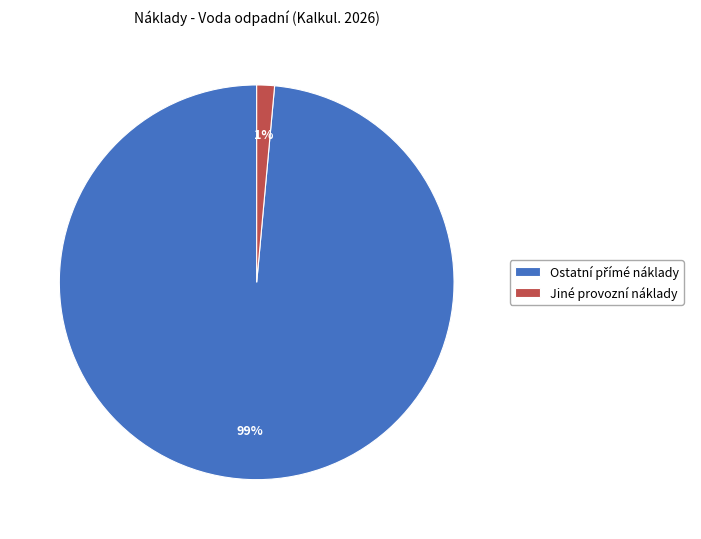

True or false: Jiné provozní náklady accounts for 1% of the total.

True